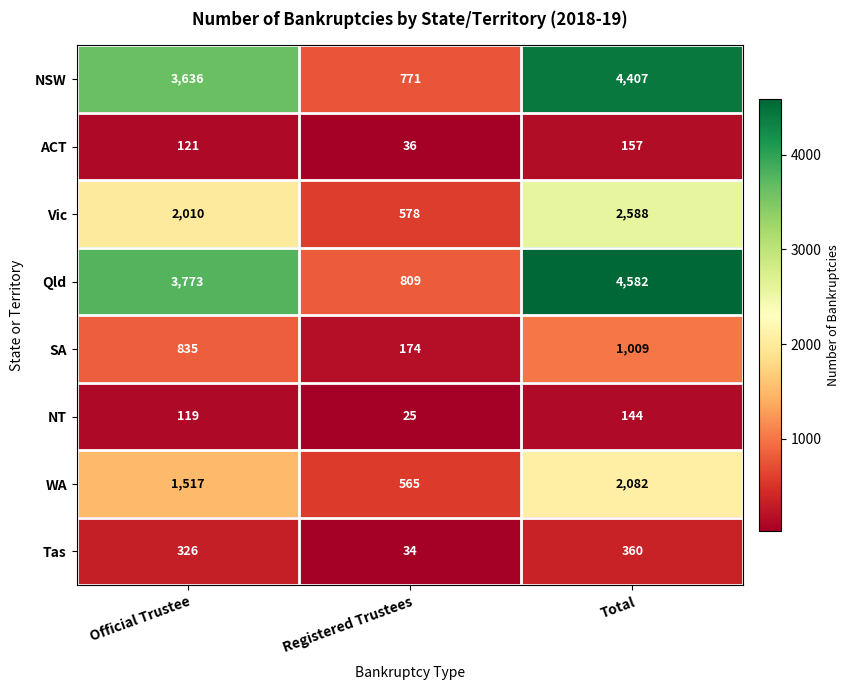

At how many categories does at least one series exceed 642?

3